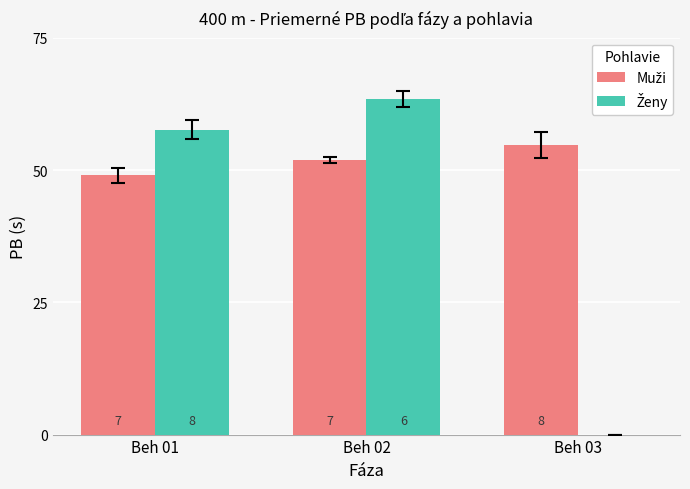

Where does the Muži series first go above 51?

Beh 02